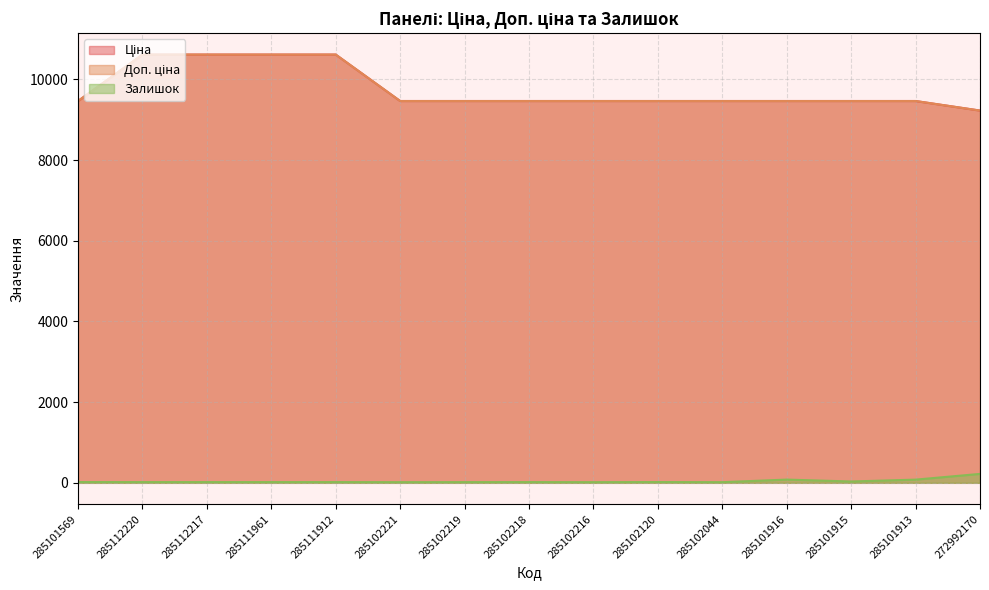

Is the value of Ціна at 285101913 greater than the value of Доп. ціна at 272992170?

Yes